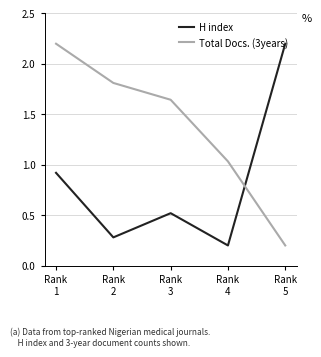

Which series changed the most between Rank
1 and Rank
5?

Total Docs. (3years)